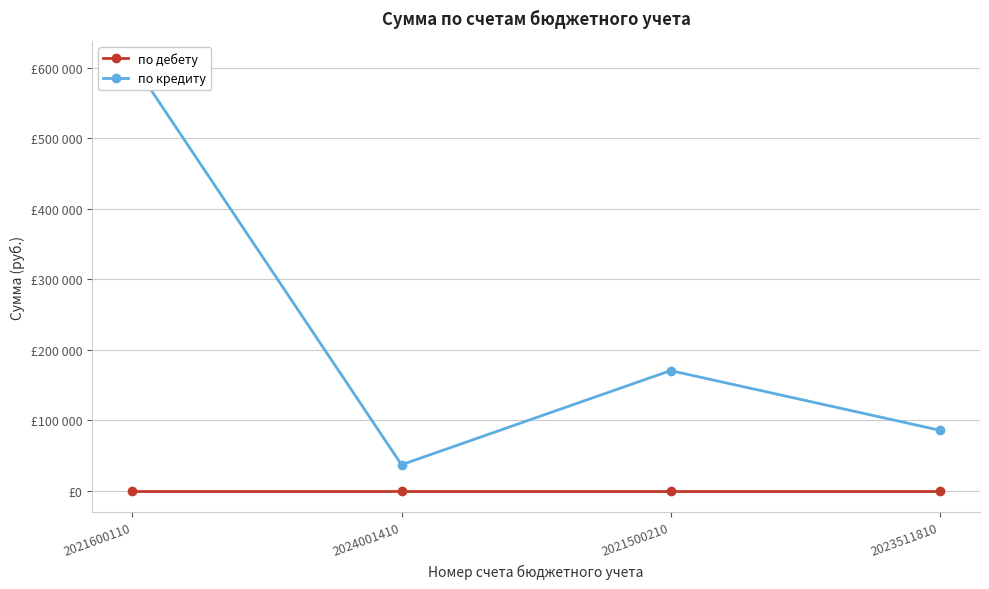

Reading left to right, extract all data points from this chart.

по дебету: 2021600110=0.0	2024001410=0.0	2021500210=0.0	2023511810=0.0
по кредиту: 2021600110=608151.0	2024001410=37152.0	2021500210=170727.0	2023511810=86113.9